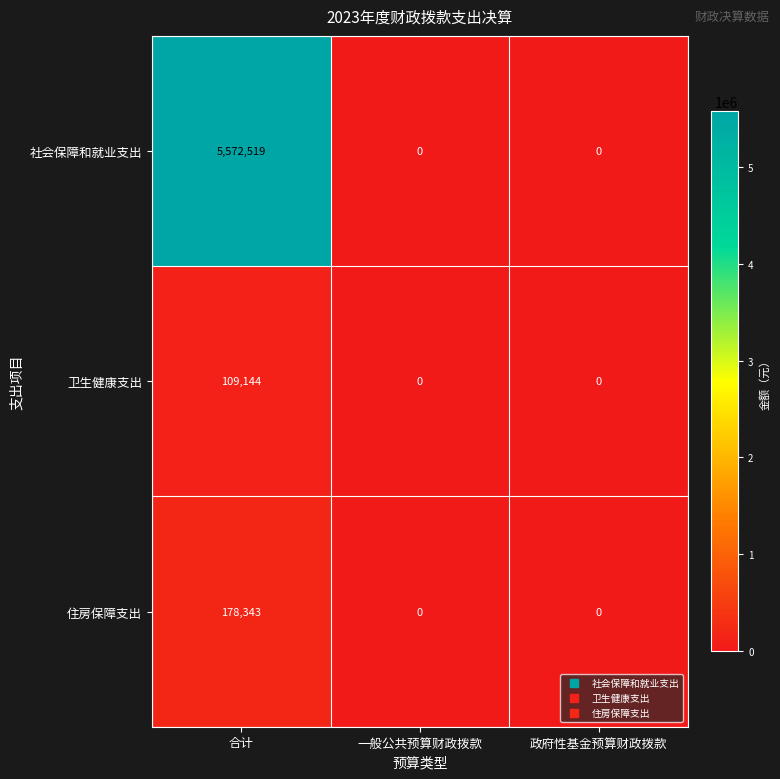

At which category is the sum across all series the highest?

合计